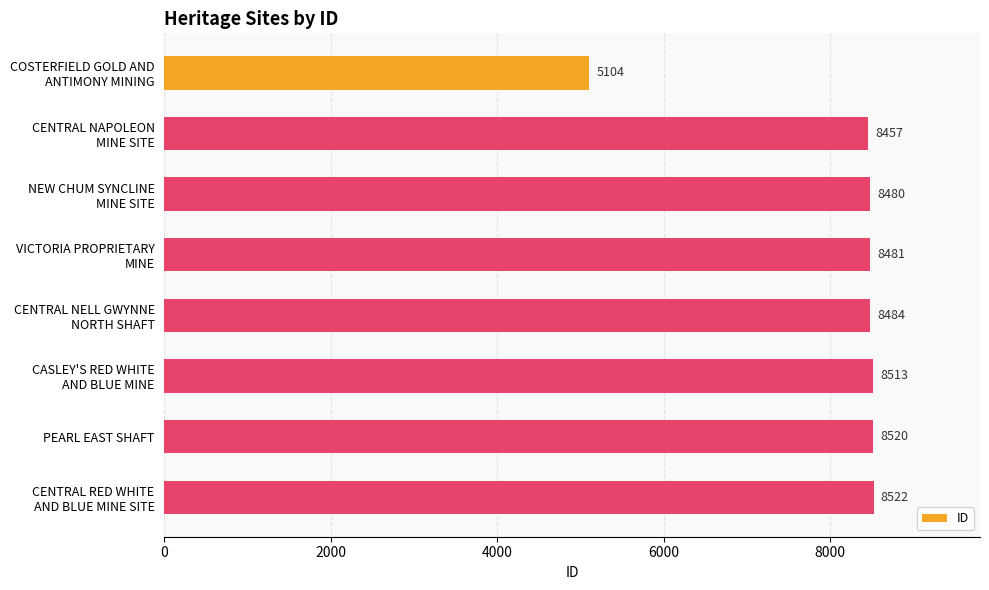

How many bars are there in total?

8